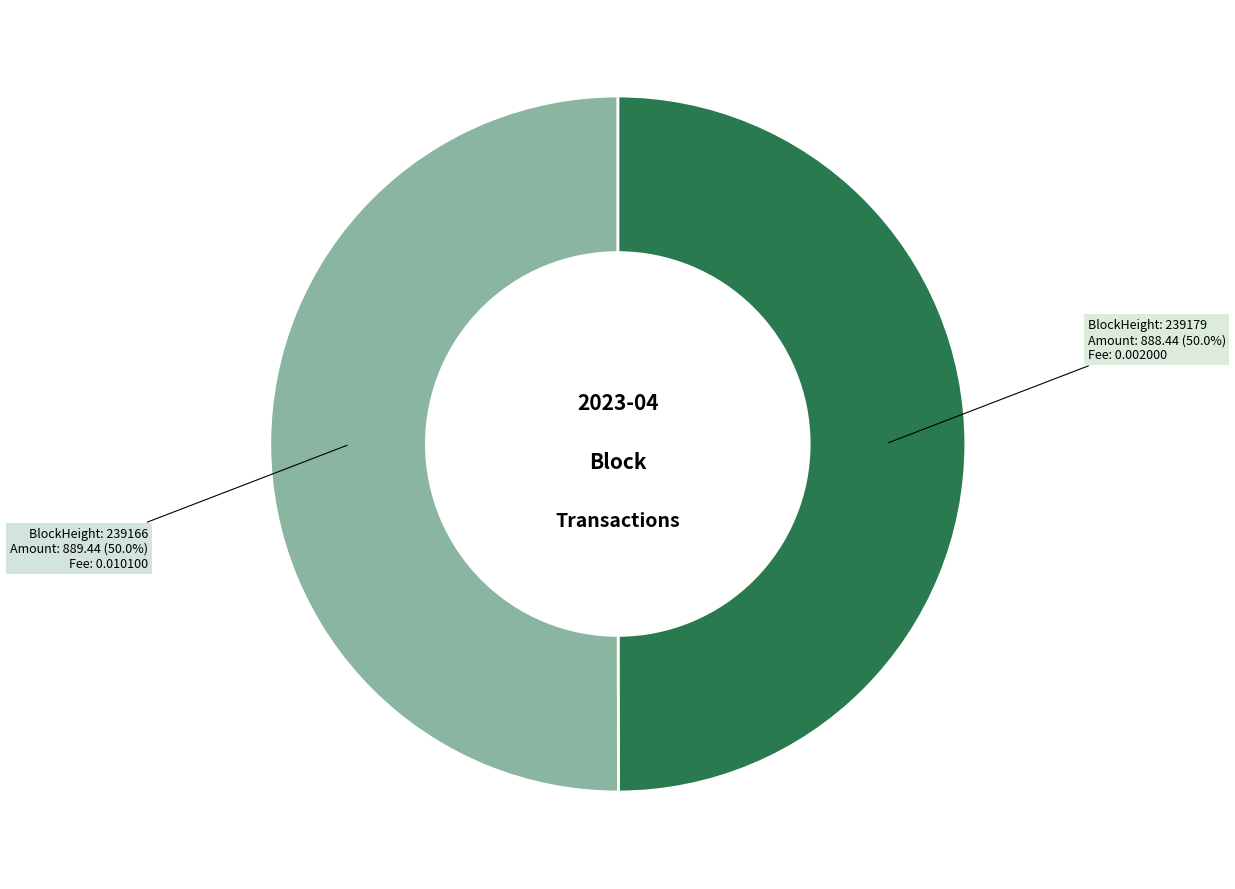

Which slice is the smallest?

BlockHeight 239179 (Nonce=0)